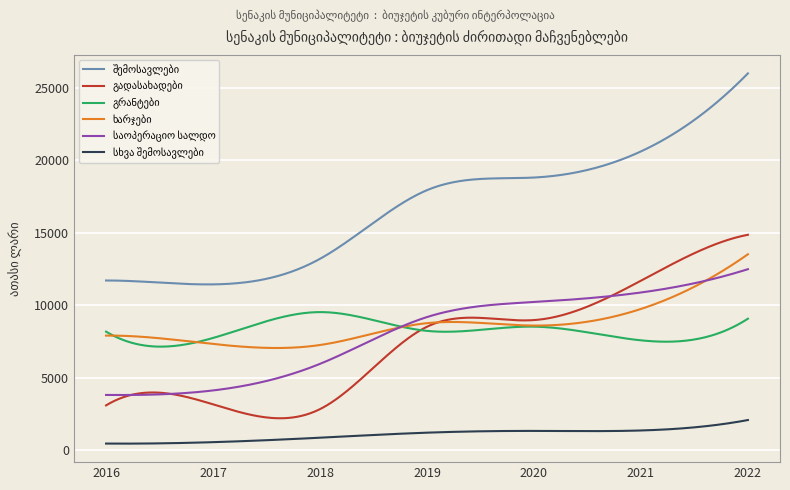

What is the maximum value shown in the chart?

25990.9